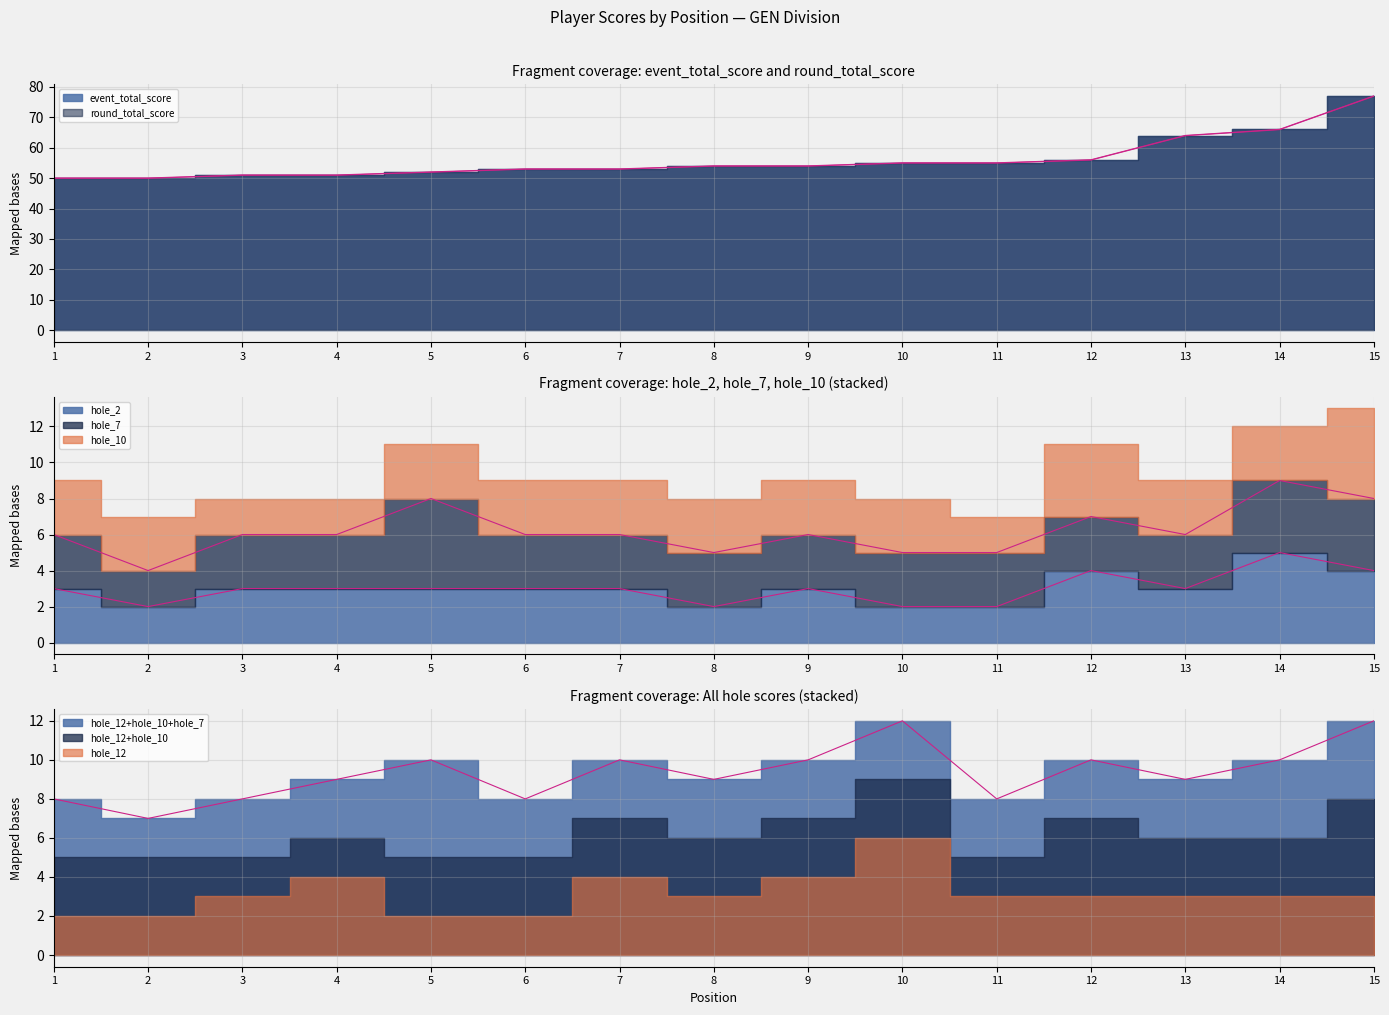

At how many categories does at least one series exceed 14?

15